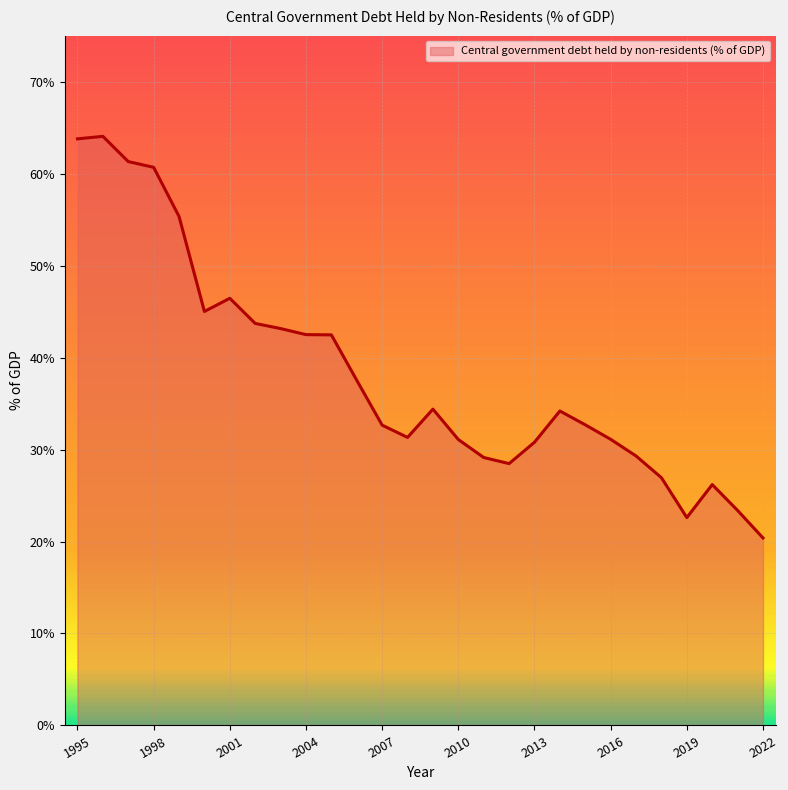

What is the greatest value displayed?

64.0